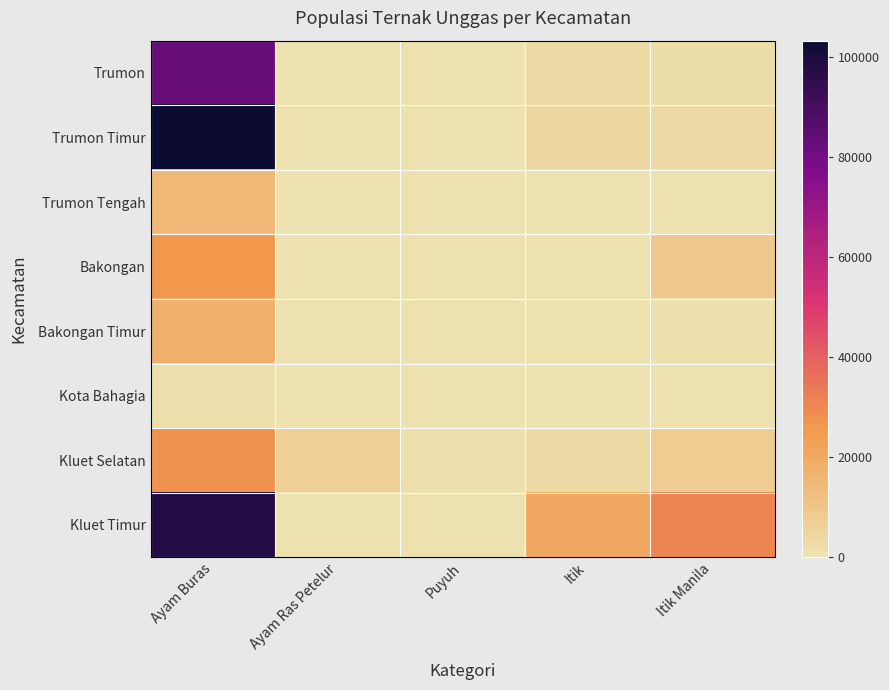

What is the maximum value shown in the chart?

103320